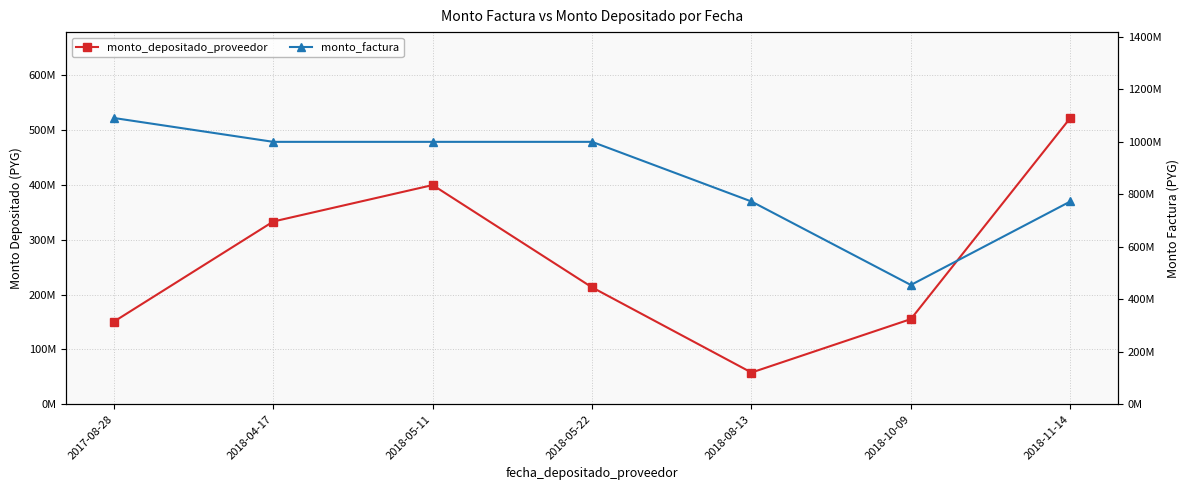

What is the label of the 4th point from the left?

2018-05-22